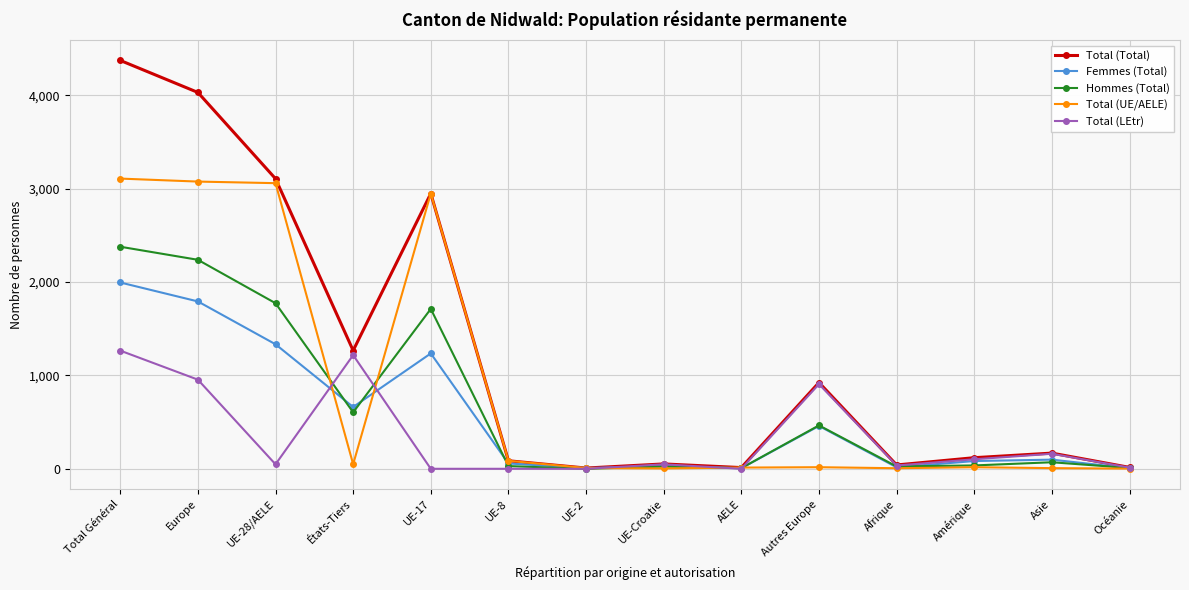

Where is Total (Total) nearest to the value 2191?

UE-17